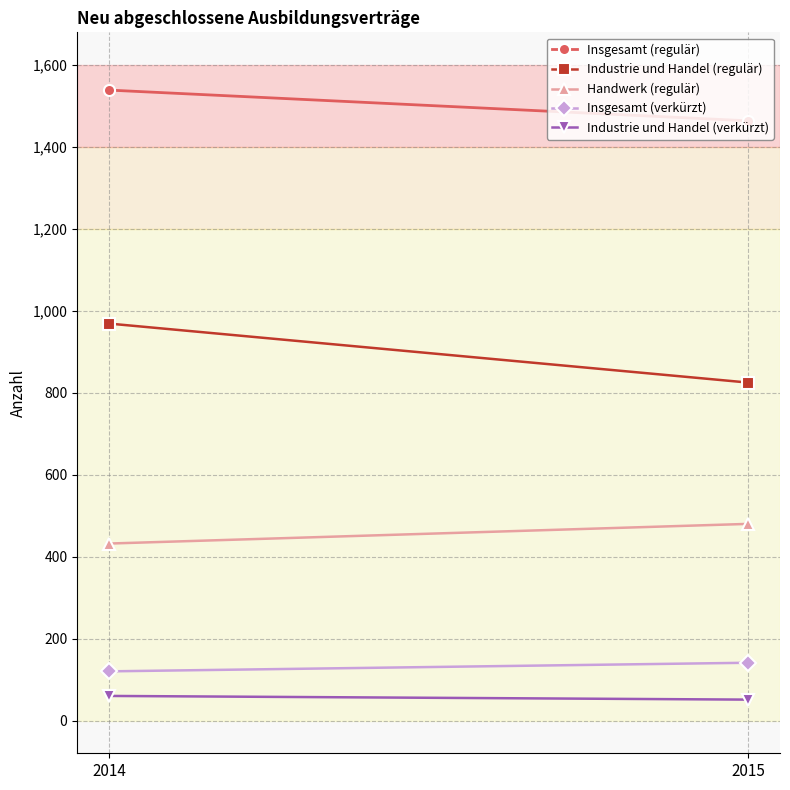

What is the total value across all series at 2014?

3120